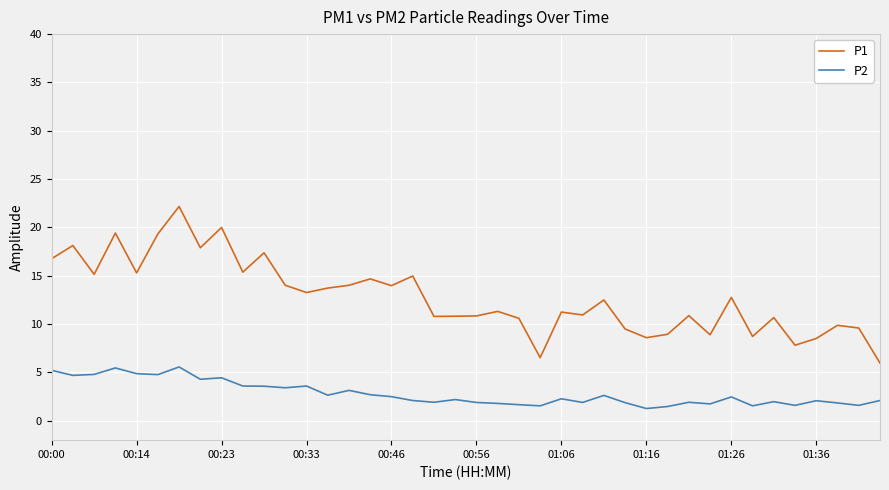

List the series in order of their overall mean, highest first.

P1, P2